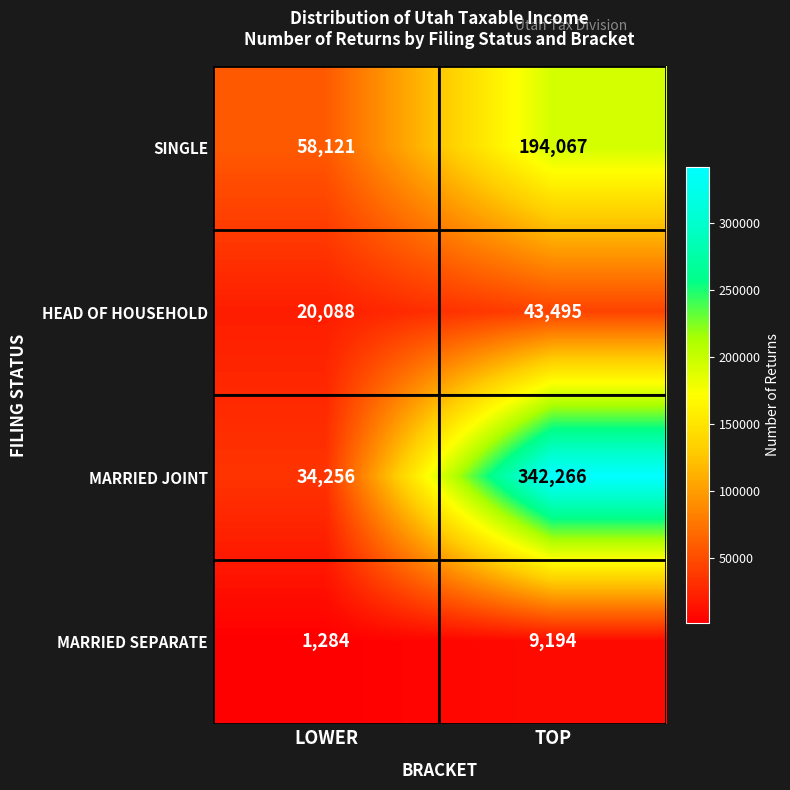

Is it true that MARRIED SEPARATE equals 2940 at TOP?

False